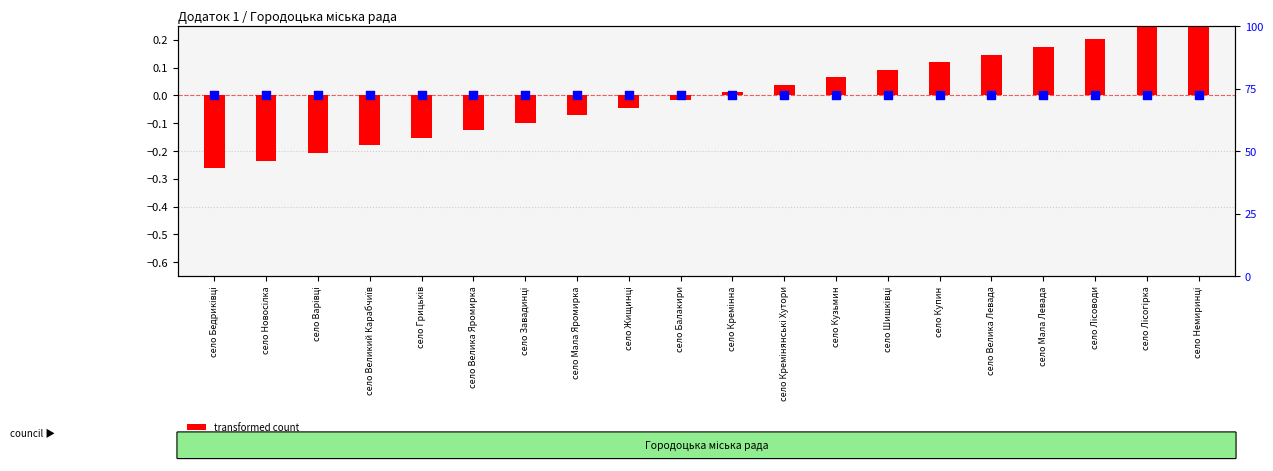

Which series has the widest spread of Y values?

transformed count